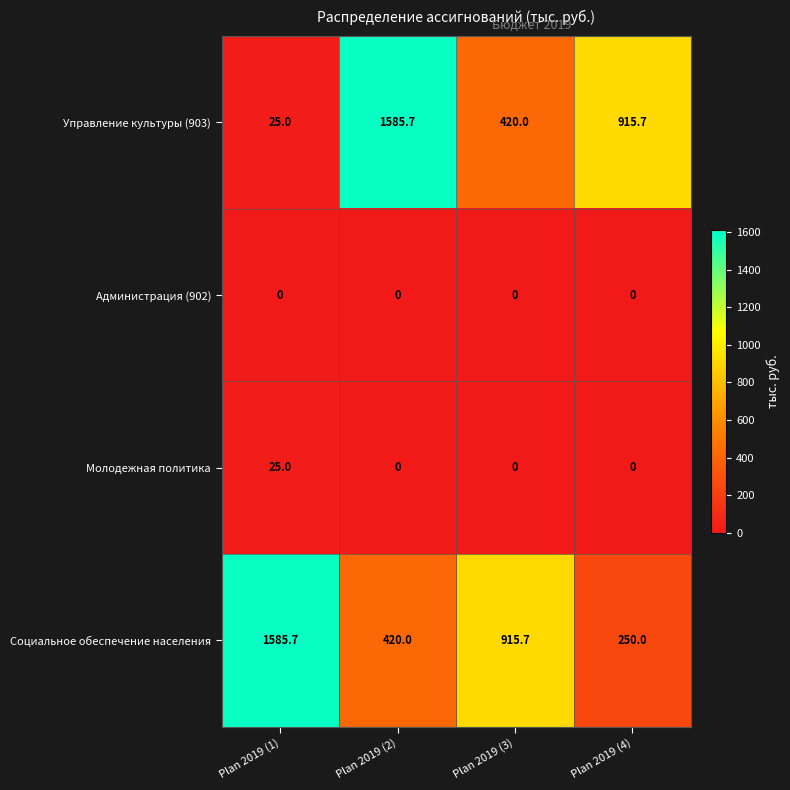

Rank the categories by Социальное обеспечение населения value from lowest to highest.

Plan 2019 (4), Plan 2019 (2), Plan 2019 (3), Plan 2019 (1)